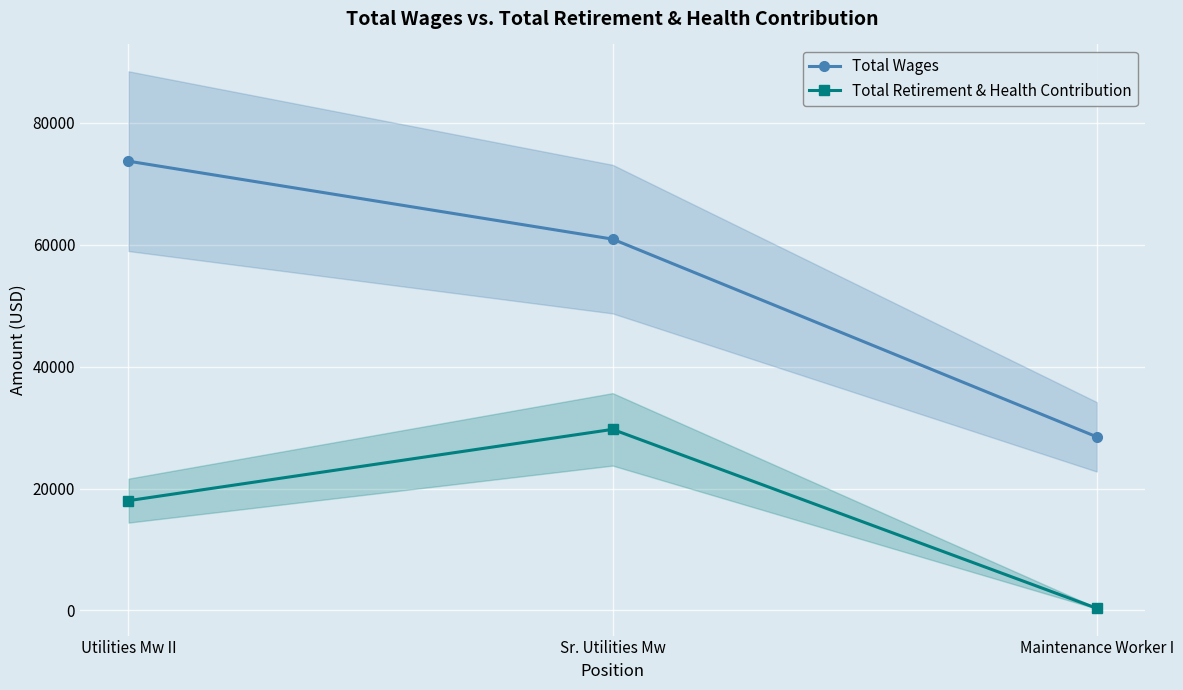

The Total Wages series shows 103787 at Sr. Utilities Mw. True or false?

False